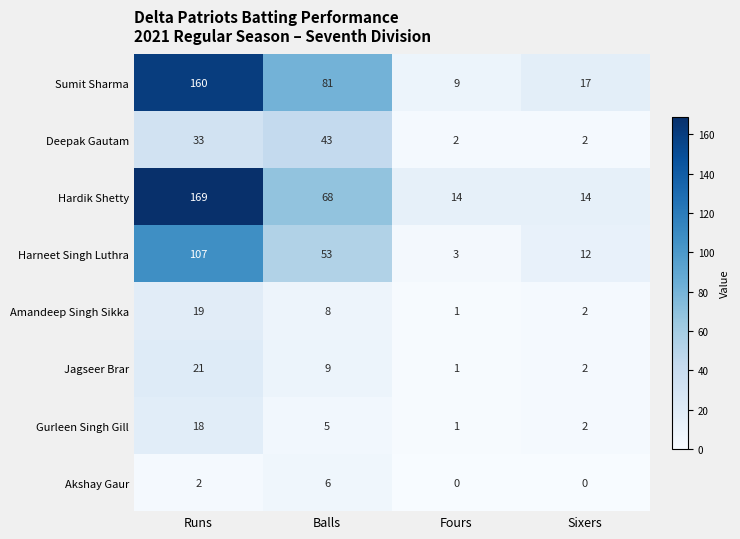

Is it true that Sumit Sharma equals 9 at Fours?

True